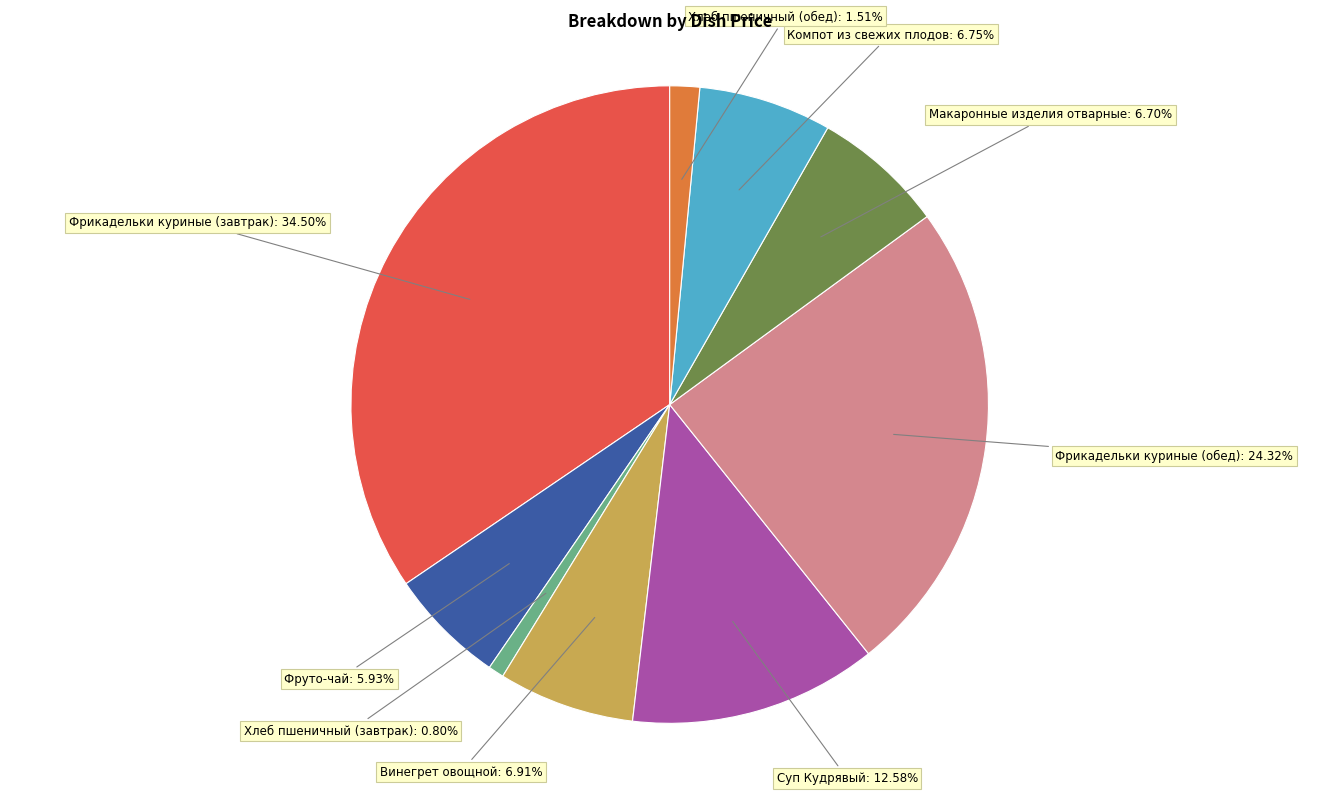

What percentage do Макаронные изделия отварные and Суп Кудрявый together represent?

19.3%